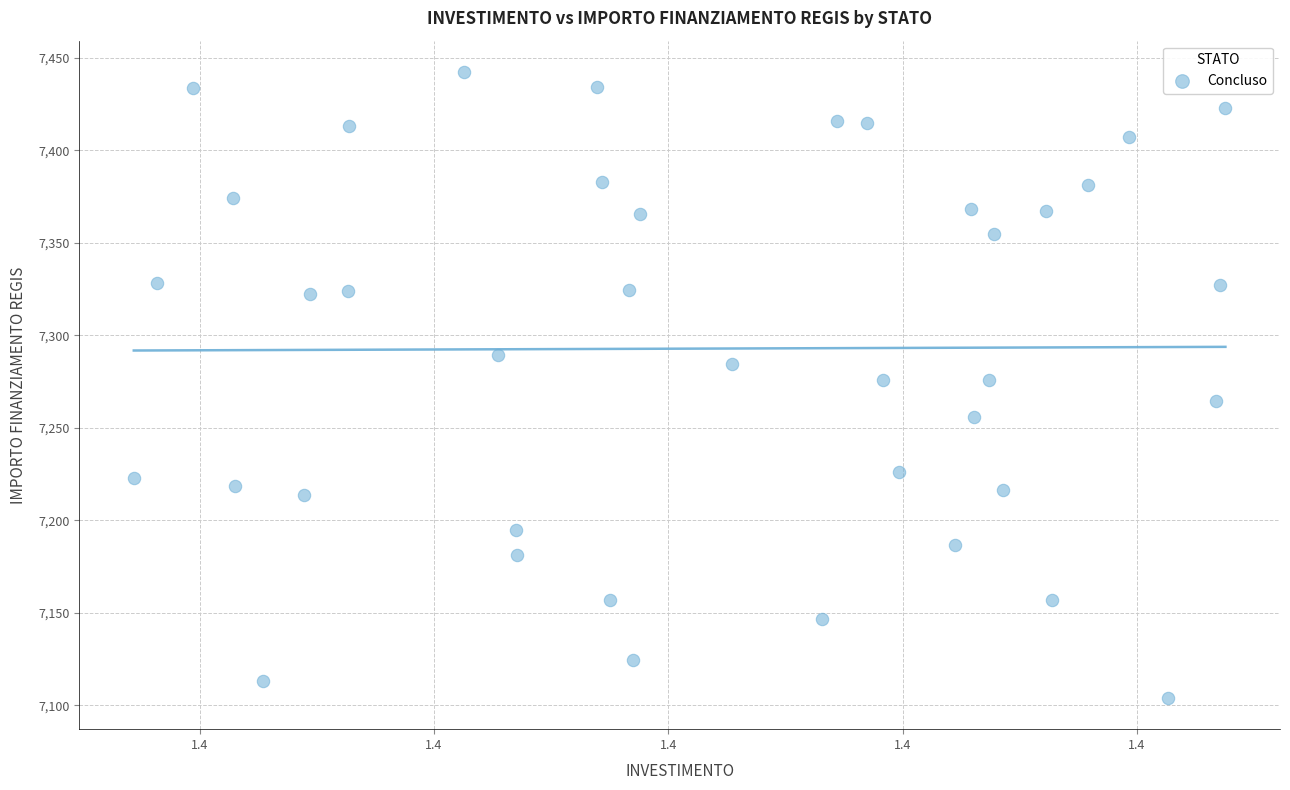

What is the range of Y values (max minus min)?

338.4